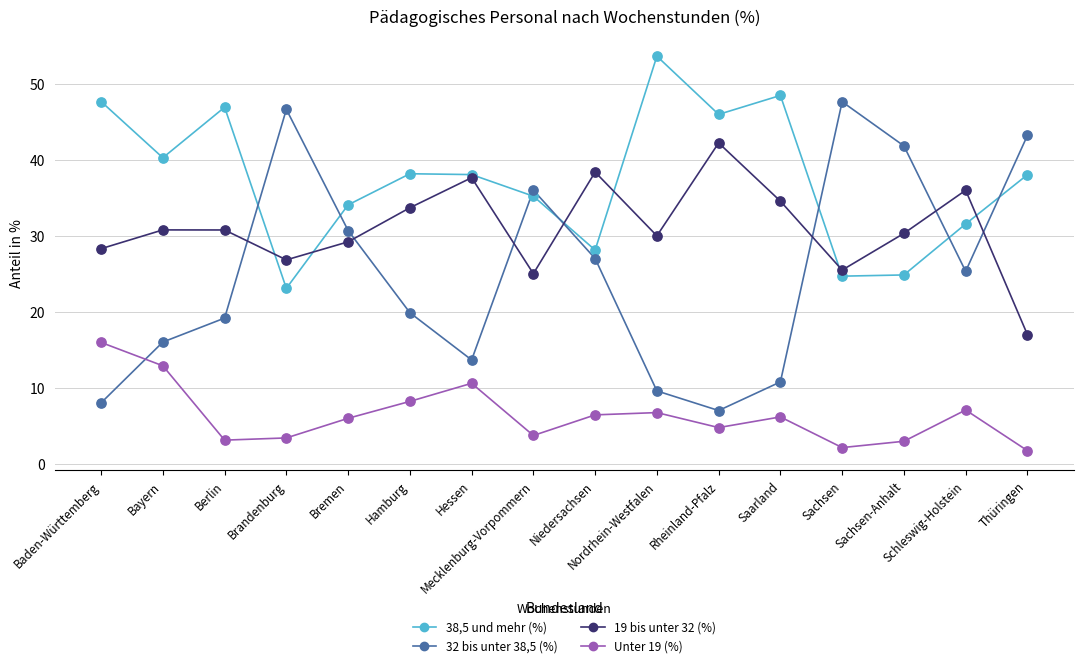

Which series has the largest range (max minus min)?

32 bis unter 38,5 (%)